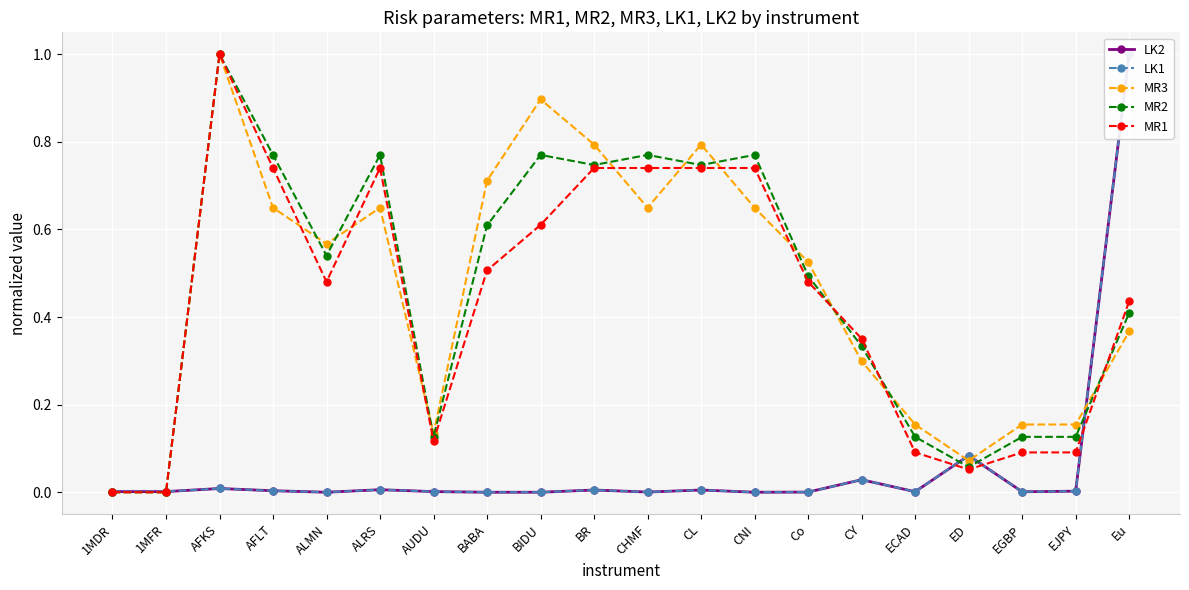

List the labels in order of MR1 value, largest first.

AFKS, AFLT, ALRS, BR, CHMF, CL, CNI, BIDU, BABA, ALMN, Co, Eu, CY, AUDU, ECAD, EGBP, EJPY, ED, 1MDR, 1MFR